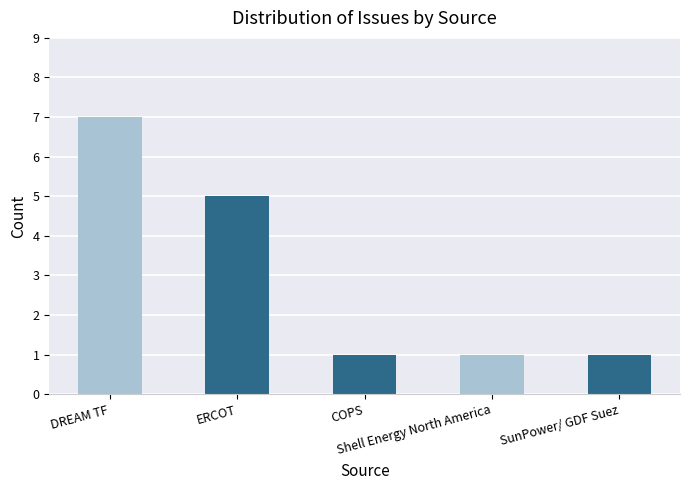

What is the label of the 4th bar from the left?

Shell Energy North America